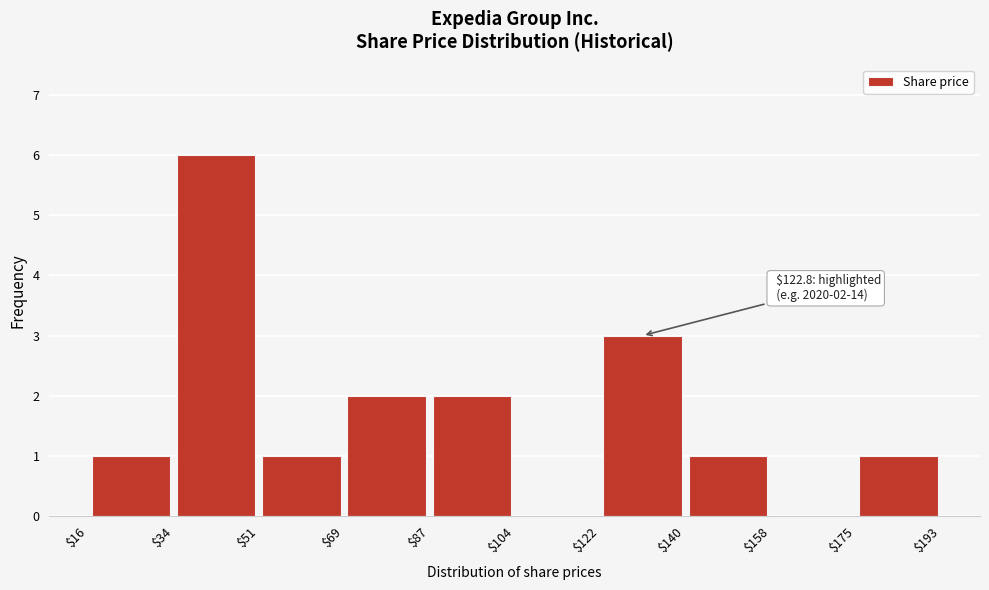

Which range on the x-axis has the tallest bar?

$34 to $51